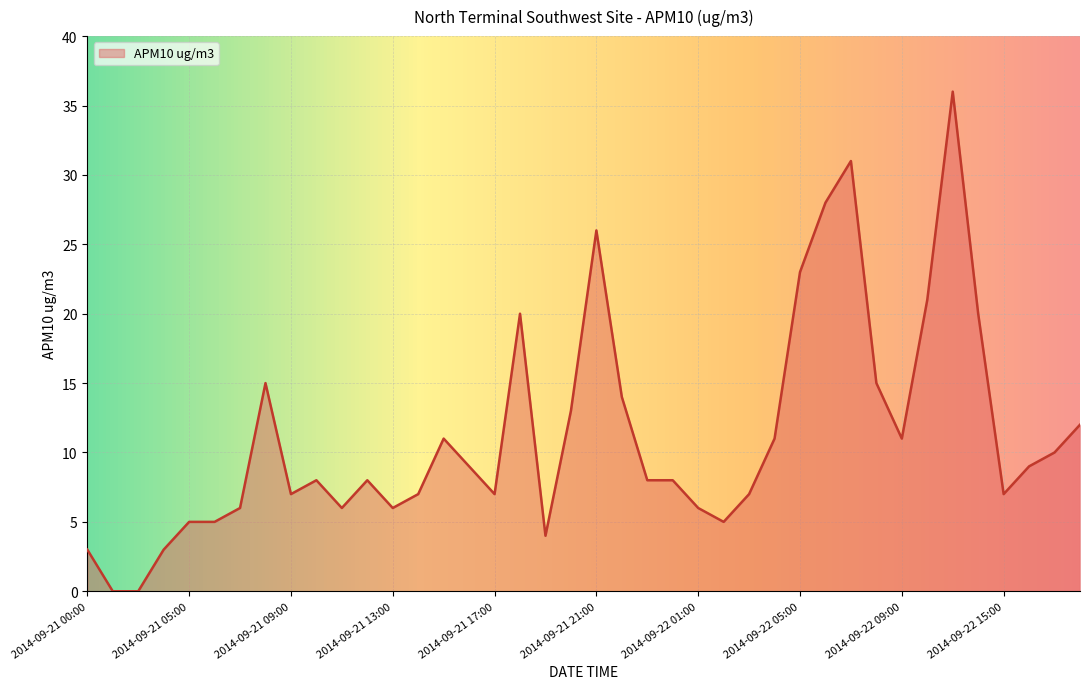

What is the difference between the maximum and minimum values?

36